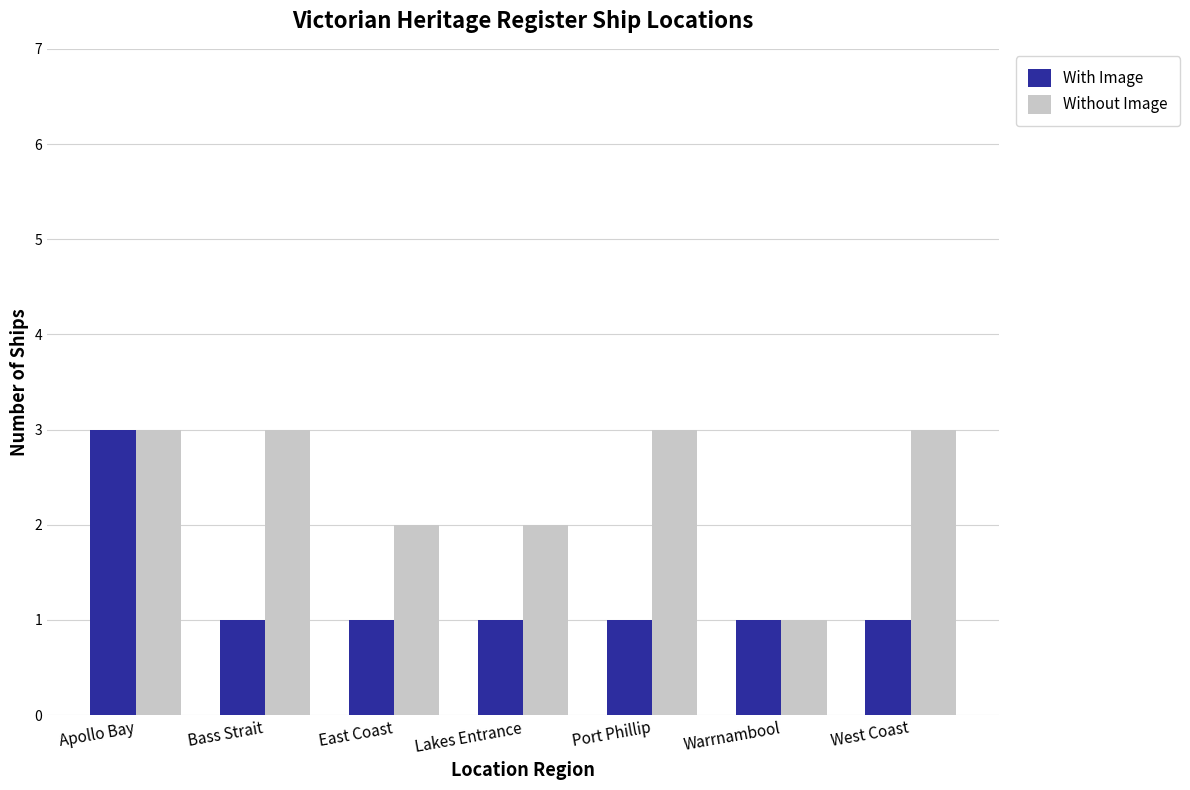

What is the highest value of the Without Image series?

3